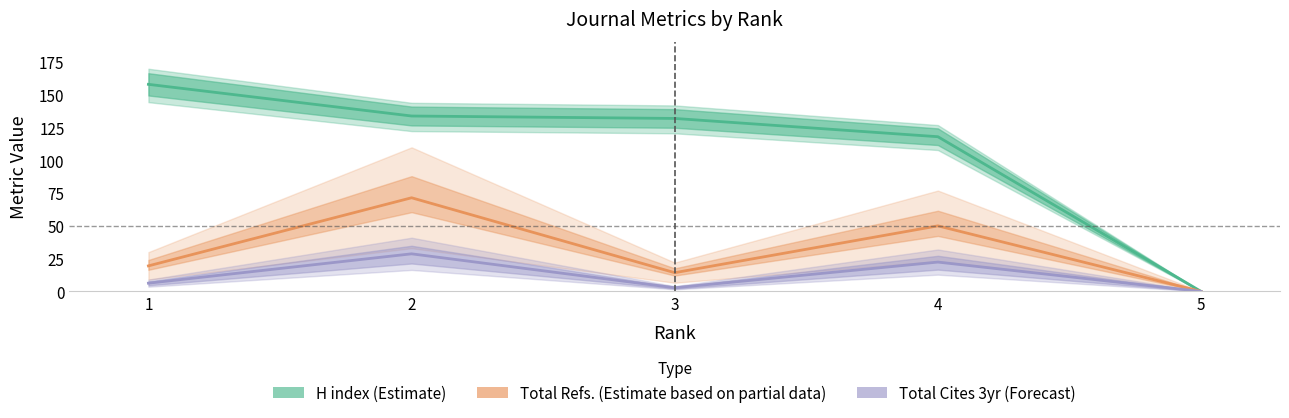

True or false: Total Refs. (Estimate based on partial data) and Total Cites 3yr (Forecast) intersect in this chart.

False